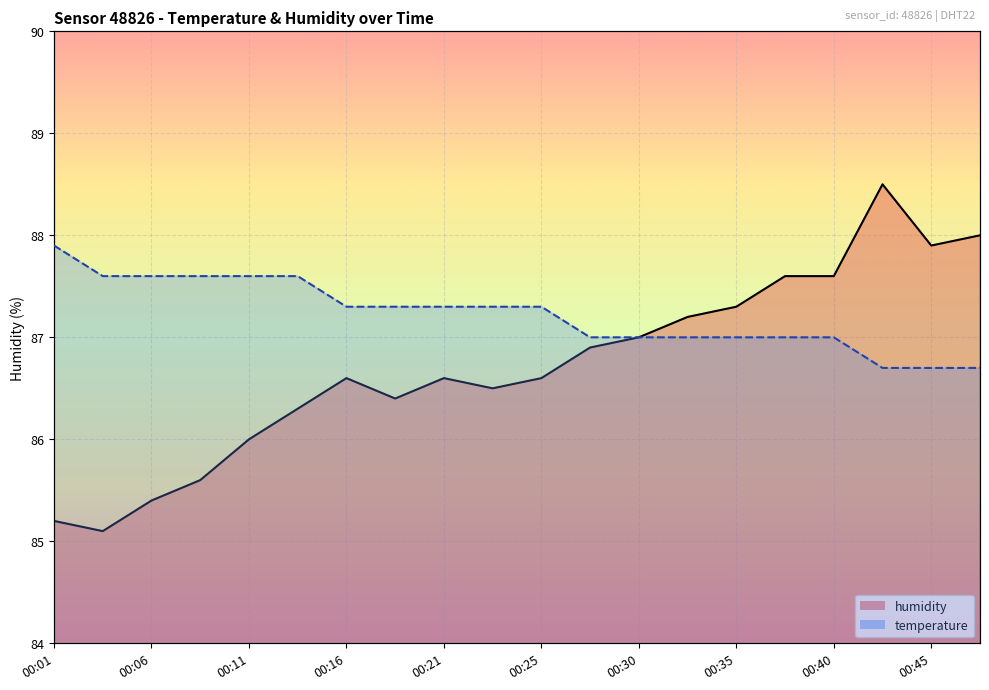

Which category has the lowest value across all series?

00:03